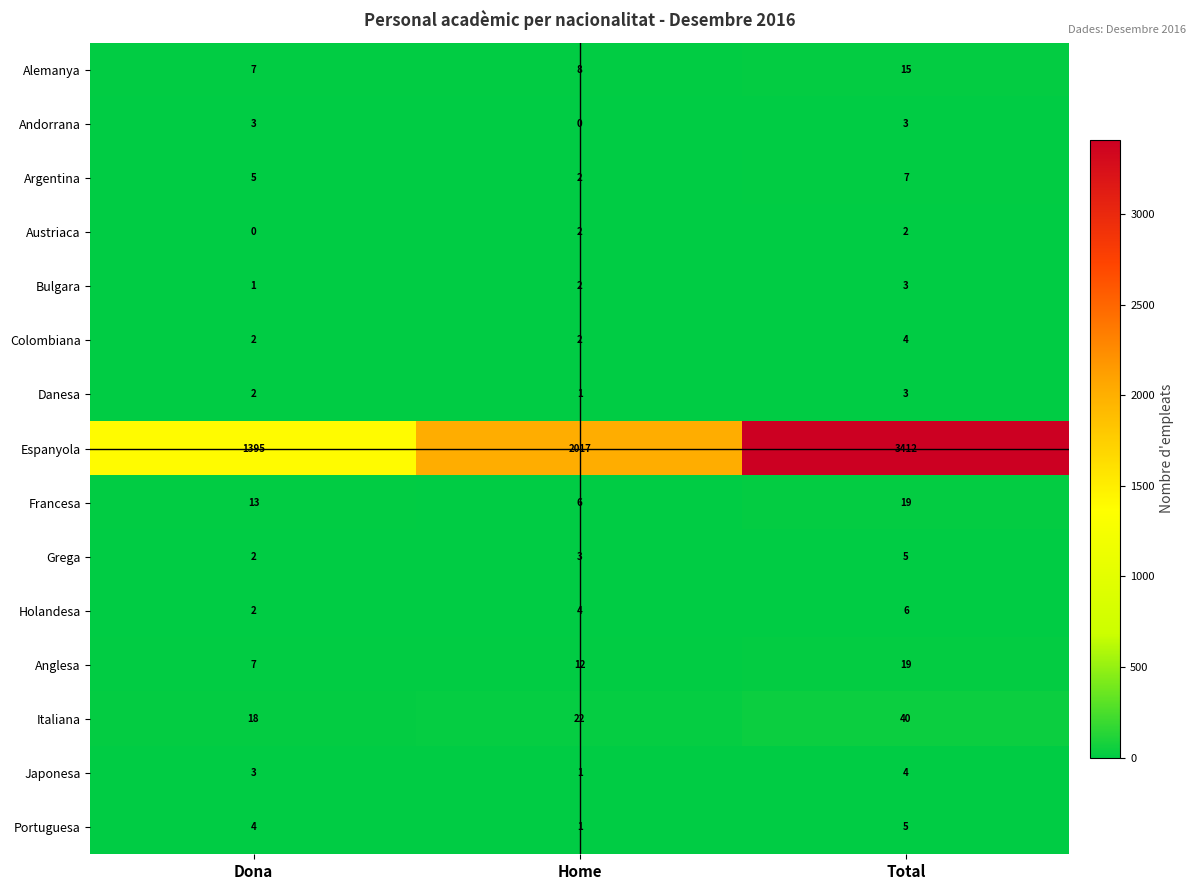

What is the sum of all Danesa values?

6